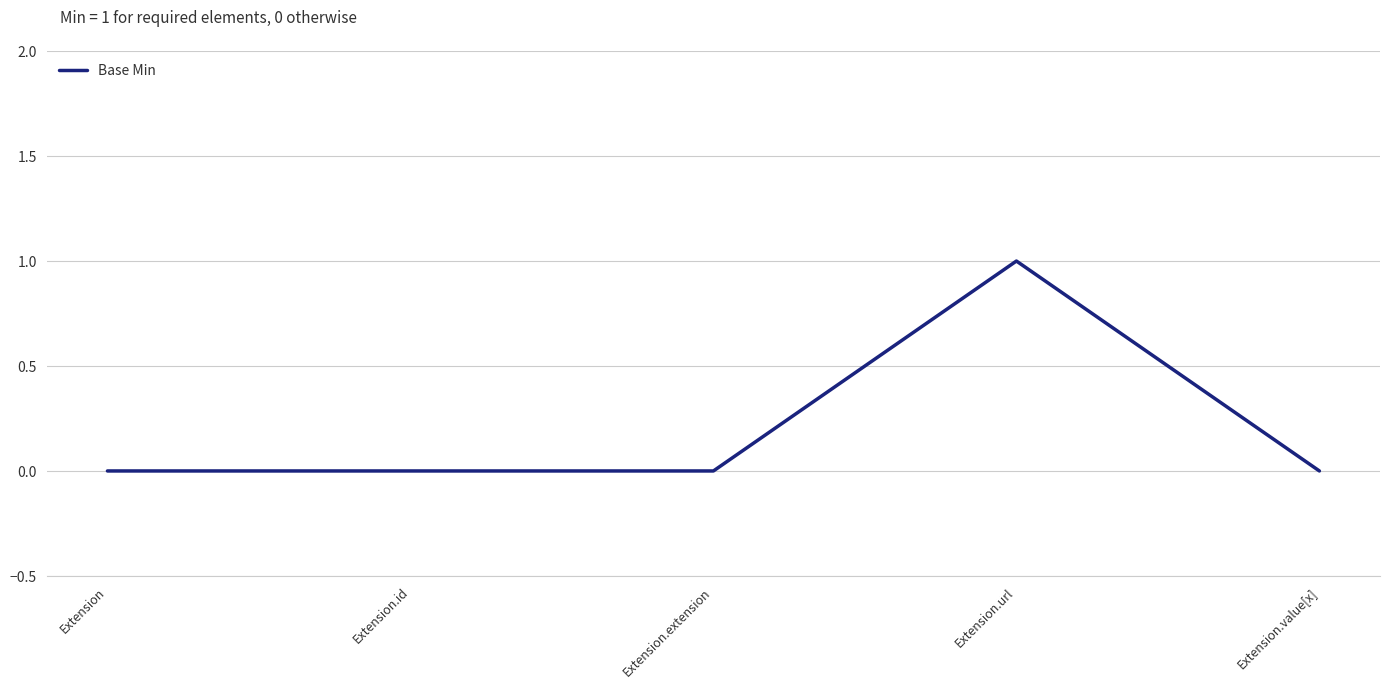

What is the difference between the maximum and minimum values?

1